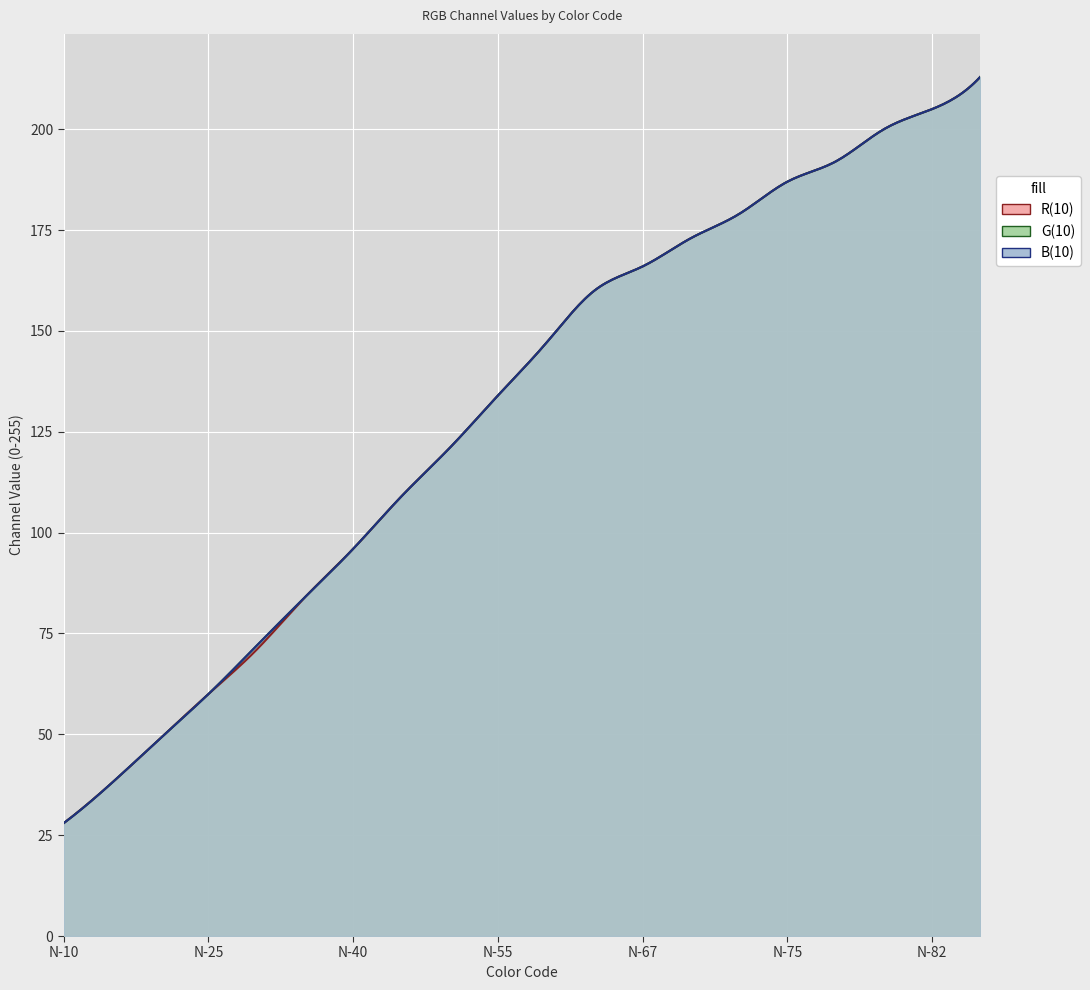

Does the chart display data point markers on the line(s)?

No